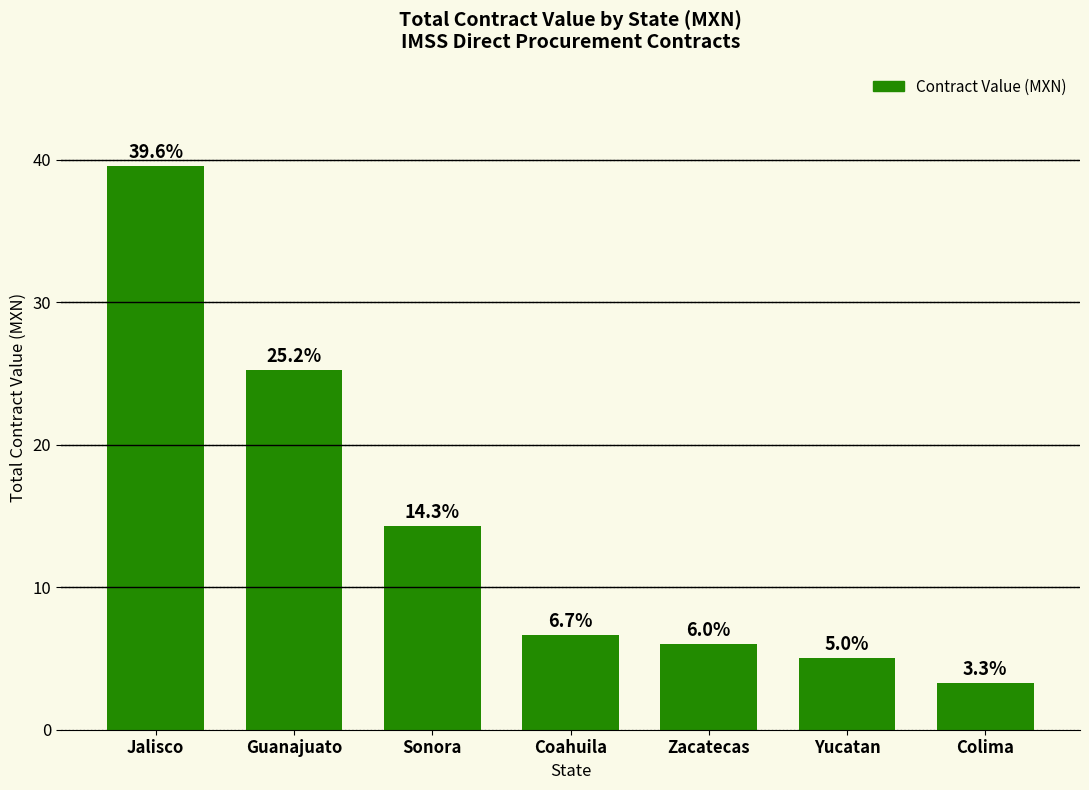

Where does the data first go above 6?

Jalisco